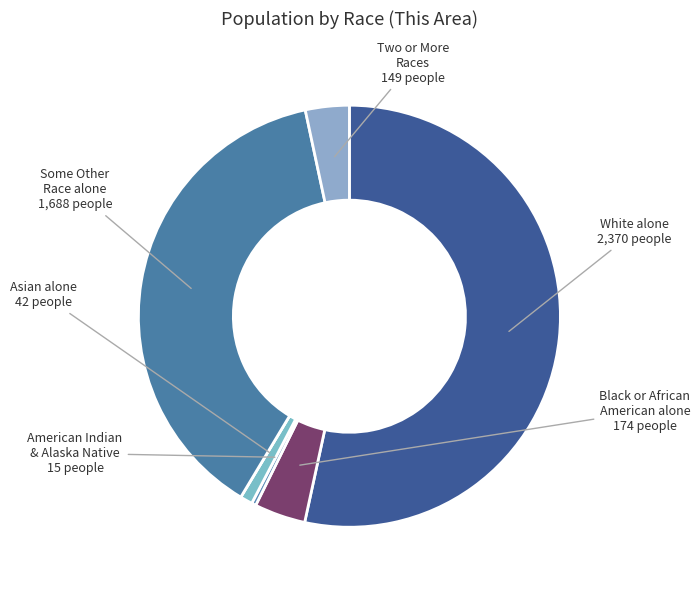

To the nearest percent, what is the difference between the largest and smallest slice percentages?

53%